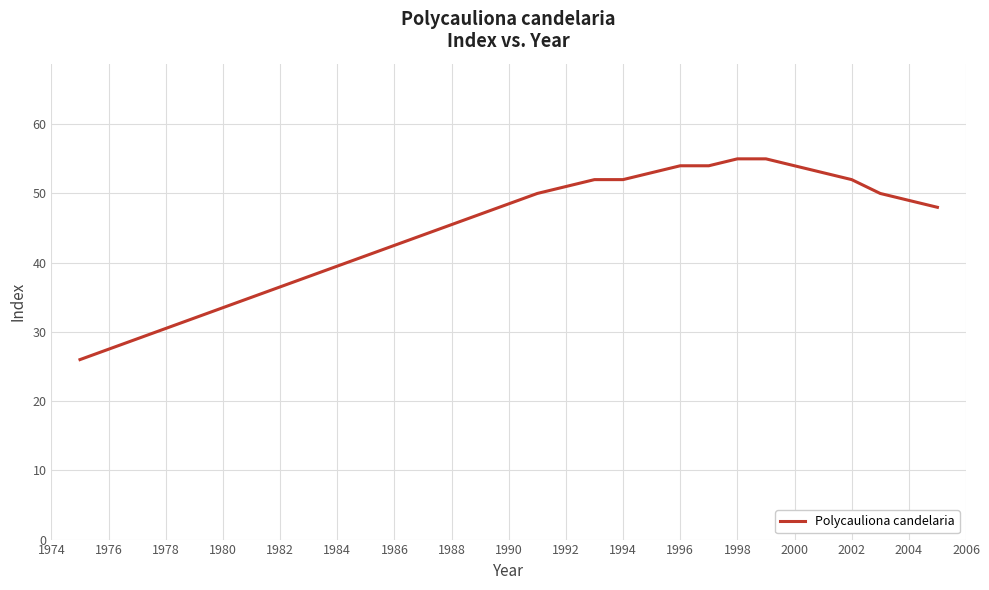

What is the difference between the maximum and minimum values?

29